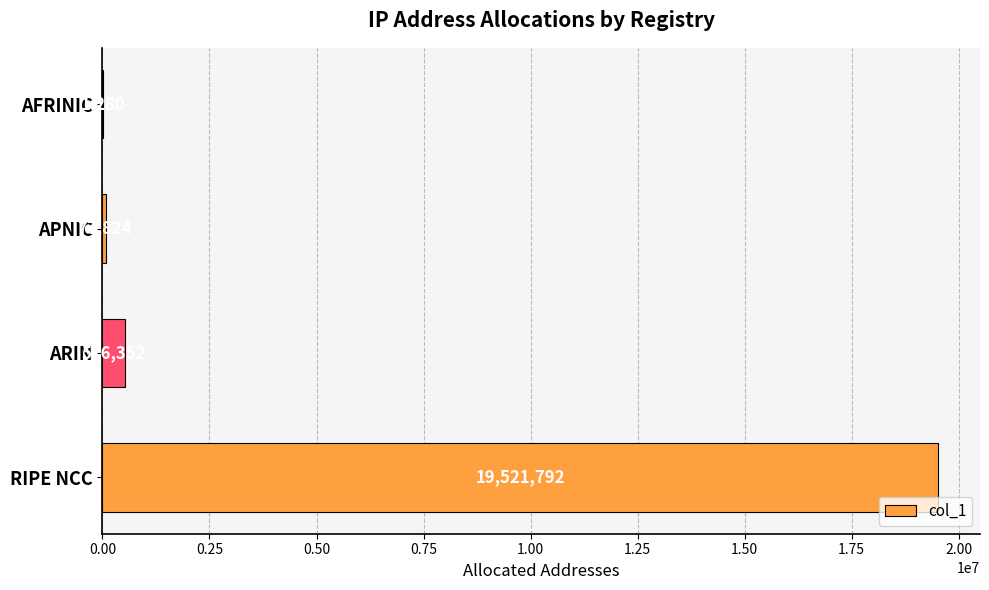

What is the sum of all values?

20117248